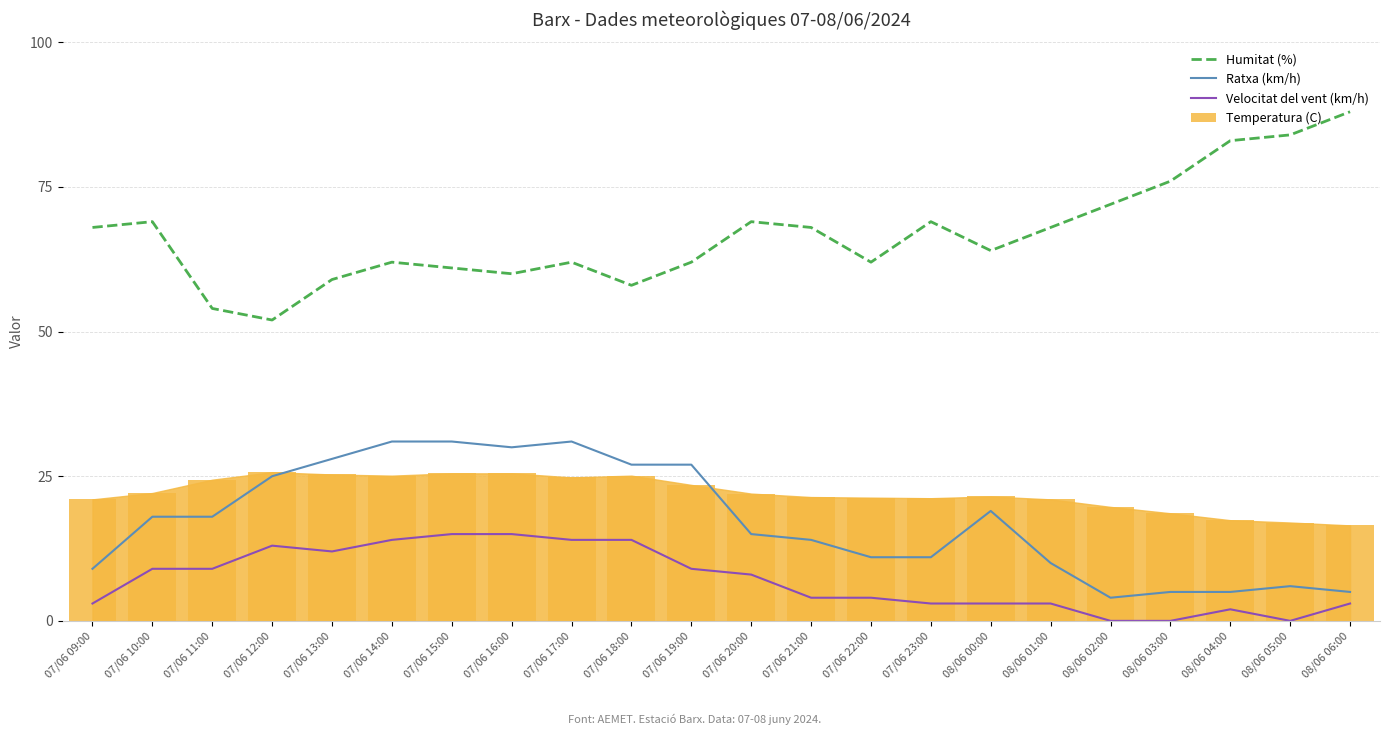

What is the lowest value of the Temperatura (C) series?

16.5